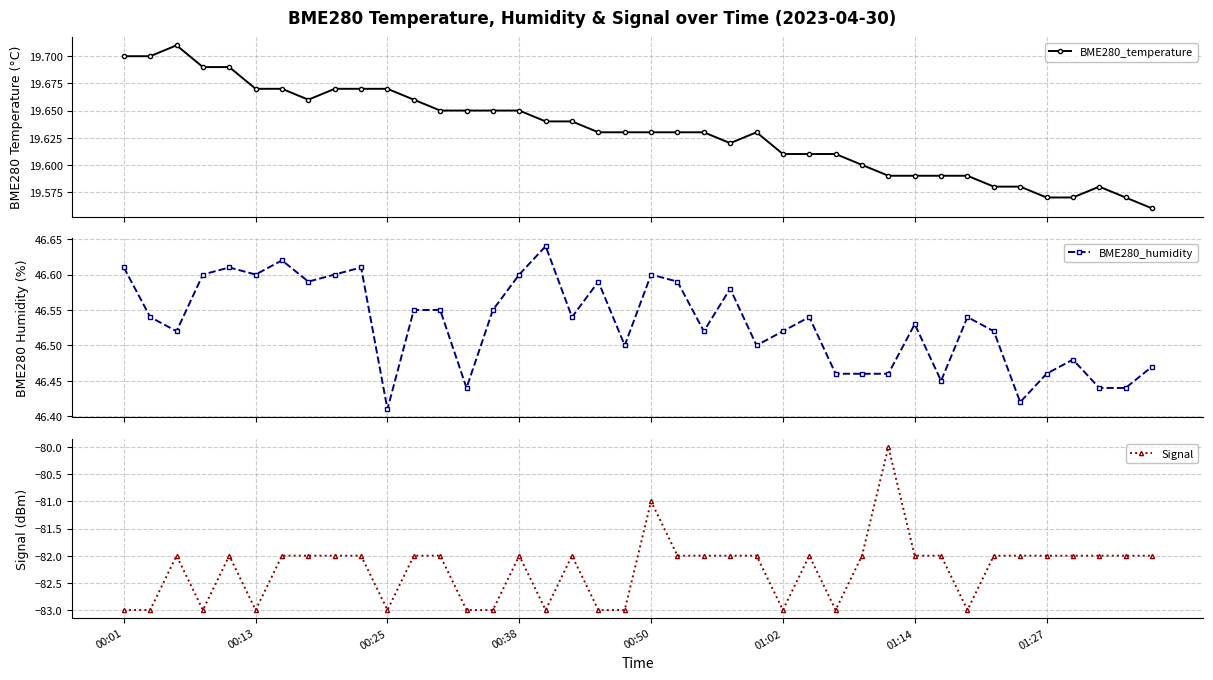

Where is BME280_temperature nearest to the value 19?

39